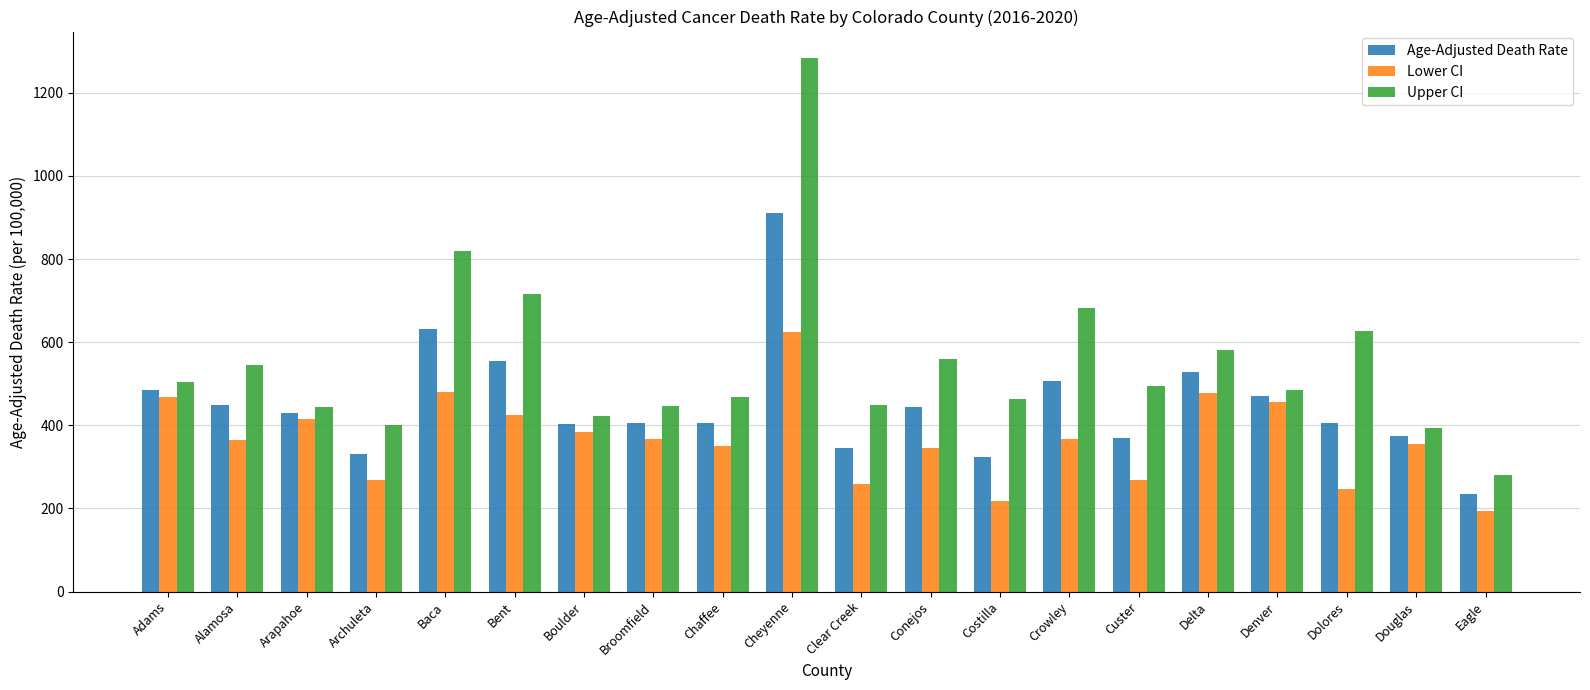

What is the lowest value of the Age-Adjusted Death Rate series?

234.0